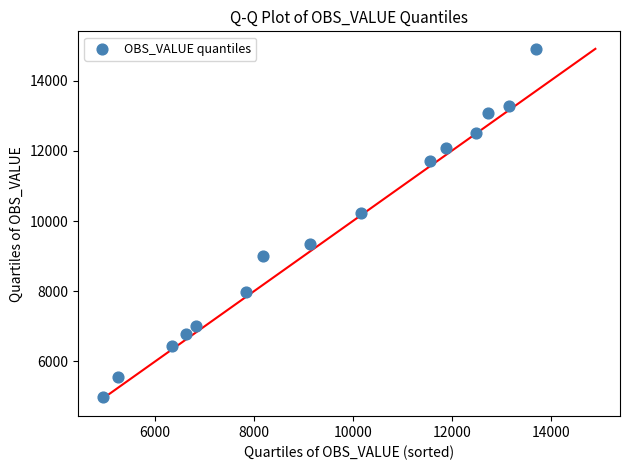

What is the range of X values (max minus min)?

8762